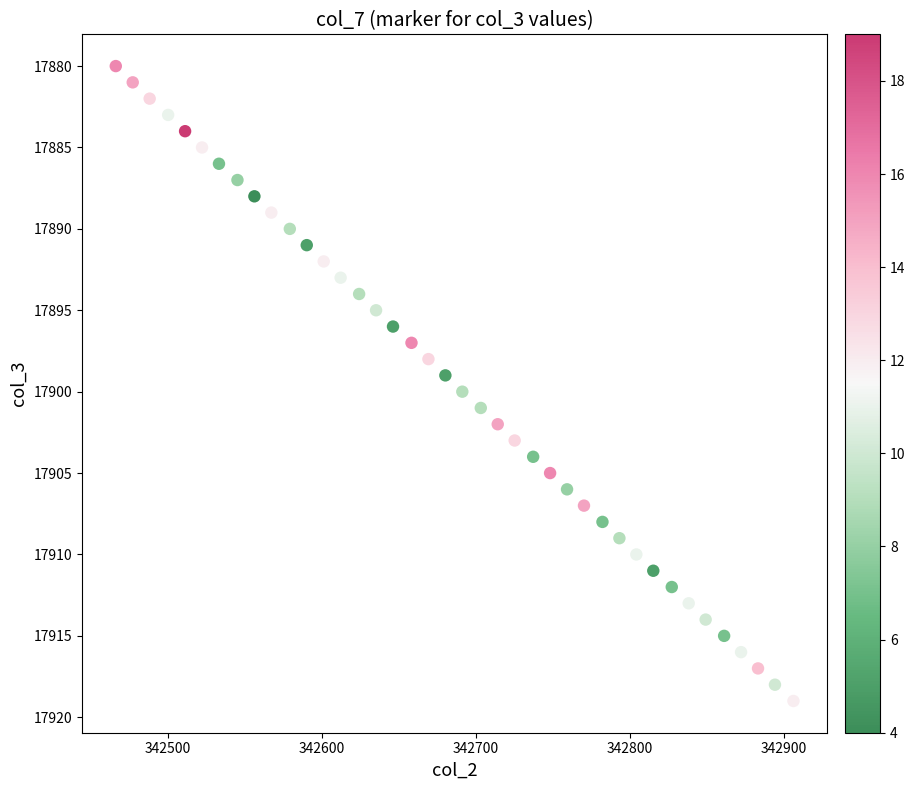

What is the range of X values (max minus min)?

440